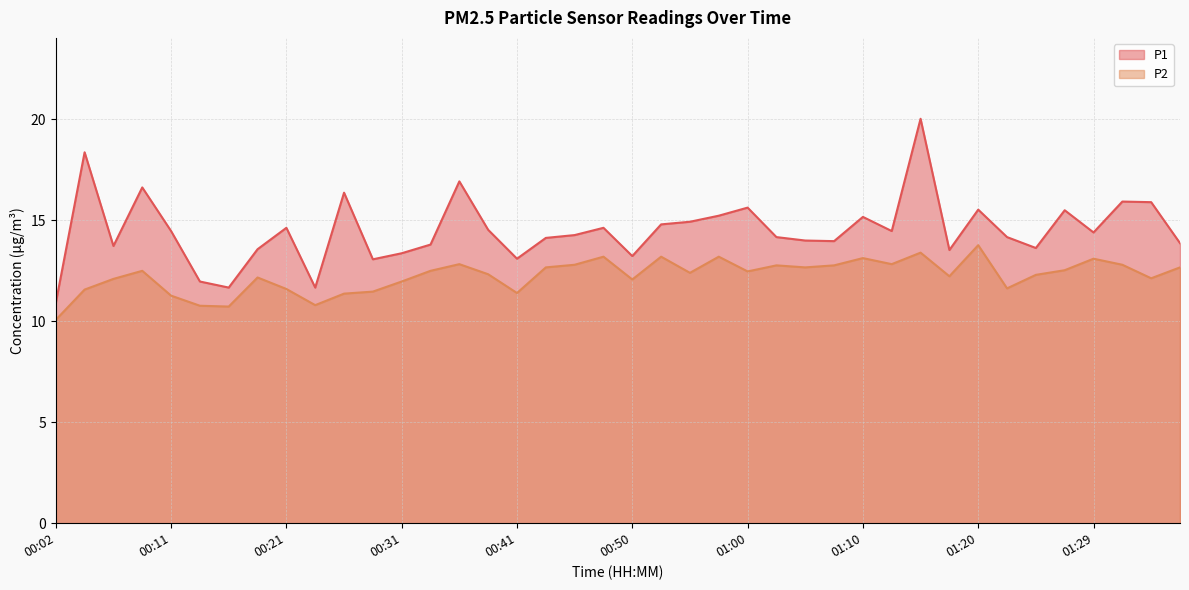

What is the difference between the maximum and minimum values in the P2 series?

3.7